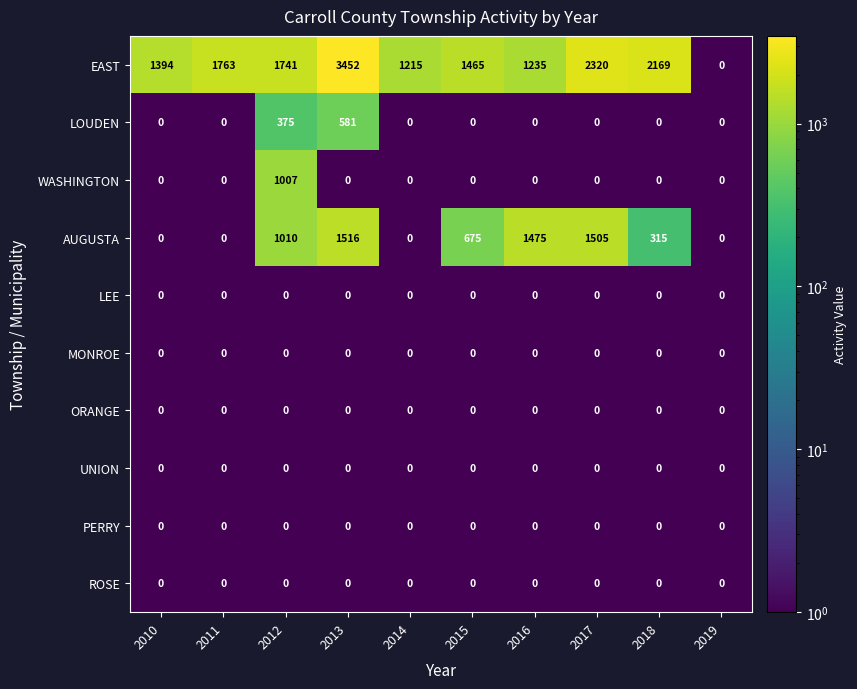

Which series changed the most between 2010 and 2012?

AUGUSTA